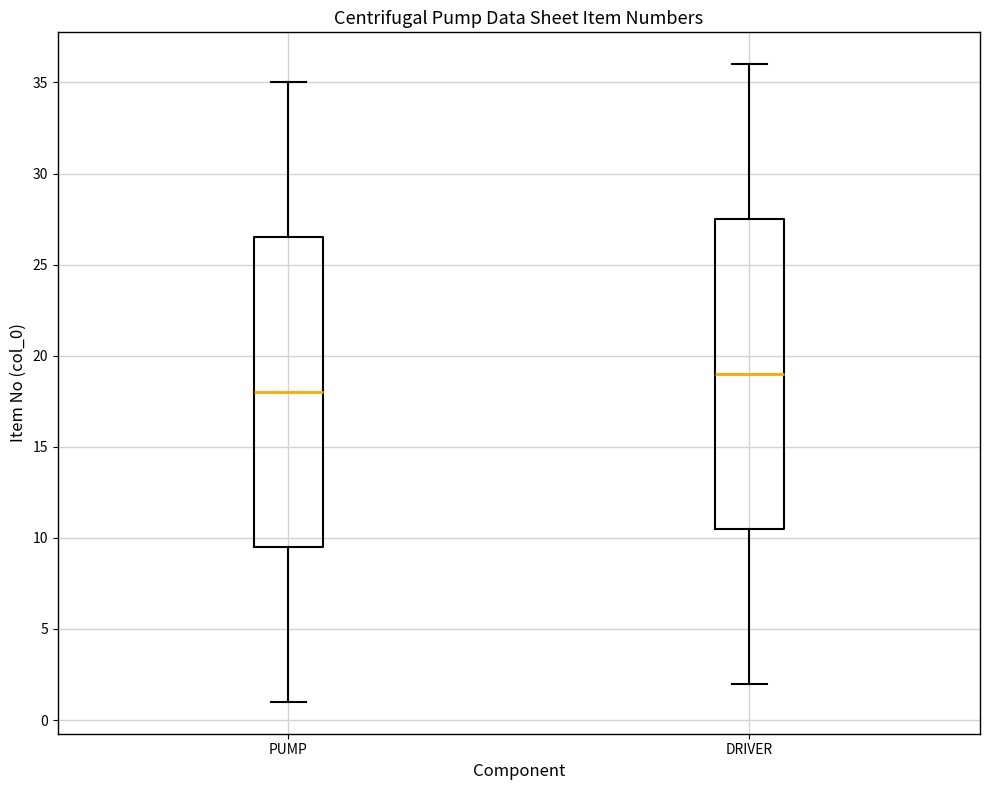

Reading left to right, transcribe this box plot: for each box, give where its median line is, the range the box spans, and where its two whiskers end, as read against the y-axis. The values are not printed on the chart, so give them approximately, as read against the axis.

PUMP: median 18.0, box 9.5 to 26.5, whiskers 1.0 to 35.0
DRIVER: median 19.0, box 10.5 to 27.5, whiskers 2.0 to 36.0